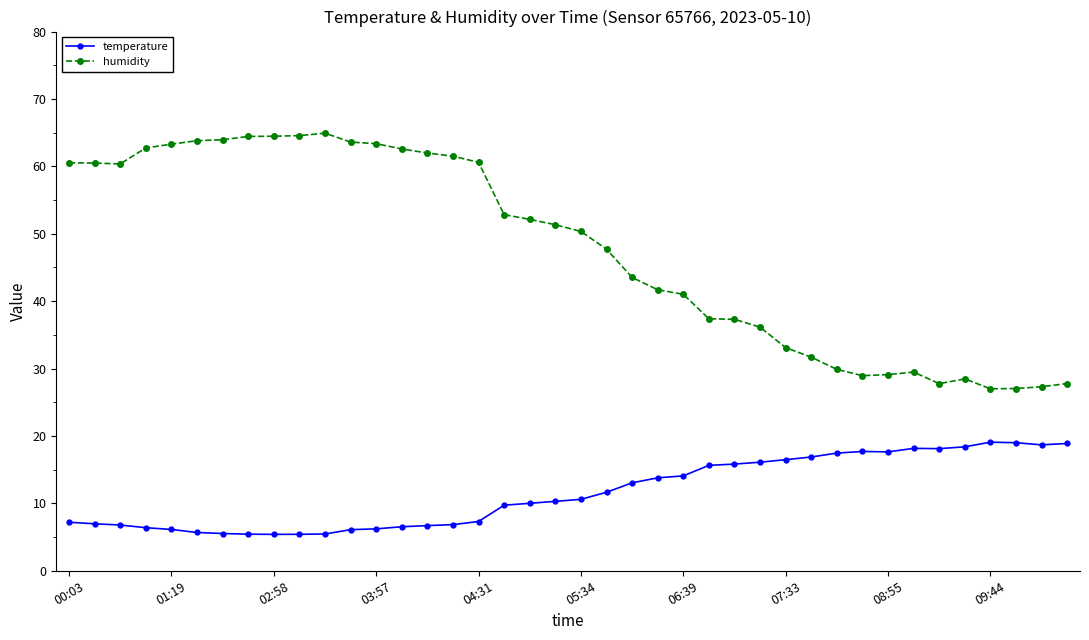

How many data points in humidity are above 51?

20